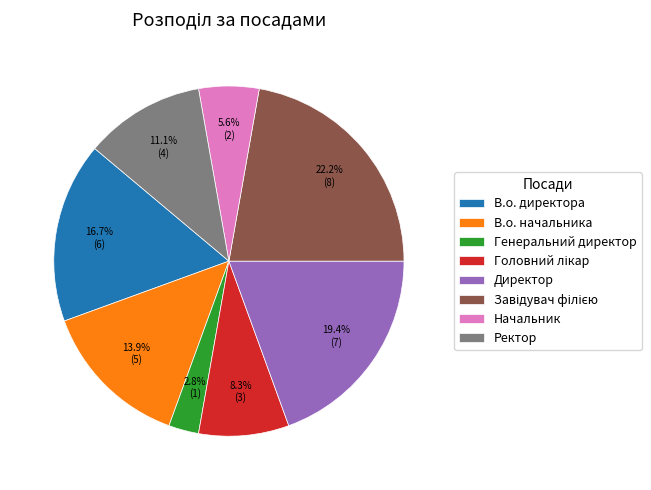

To the nearest percent, what is the difference between the largest and smallest slice percentages?

19%